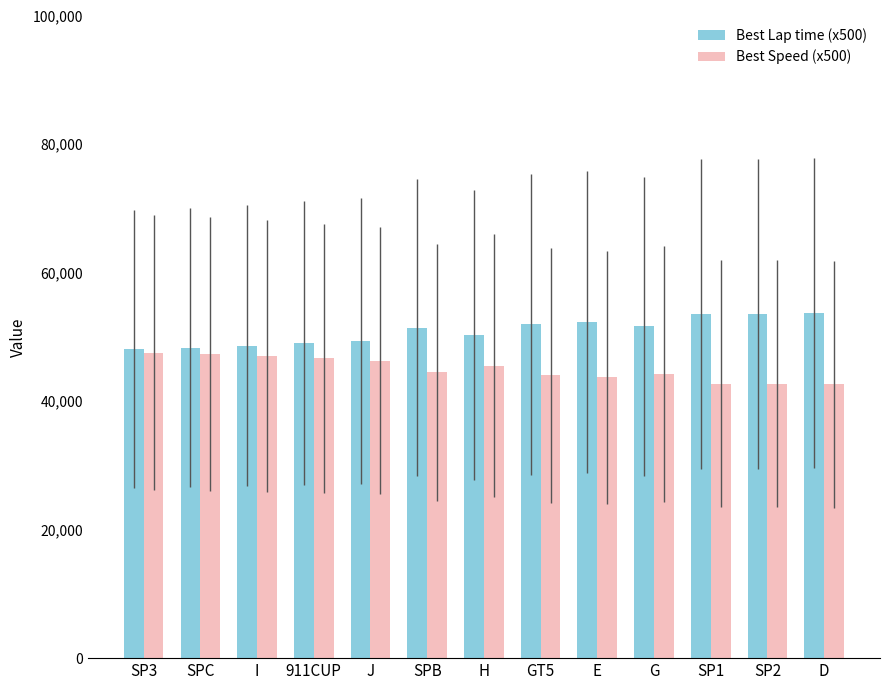

Which series has the largest total across all categories?

Best Lap time (x500)